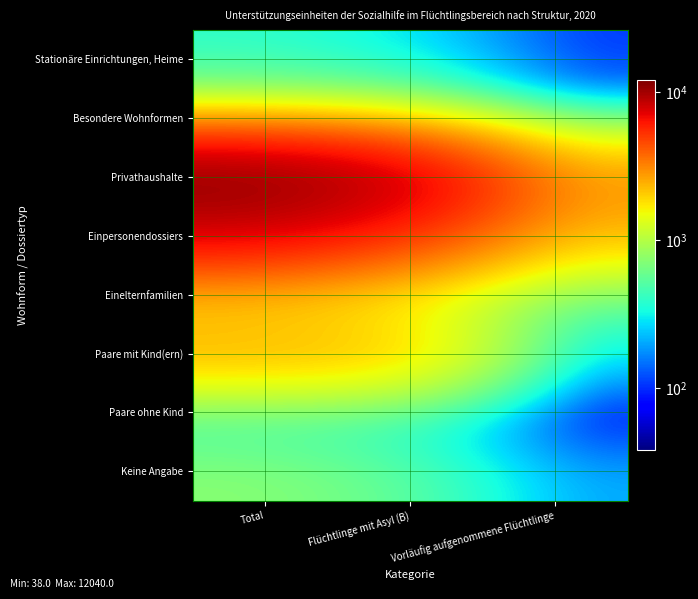

What is the total value across all series at Total?

26269